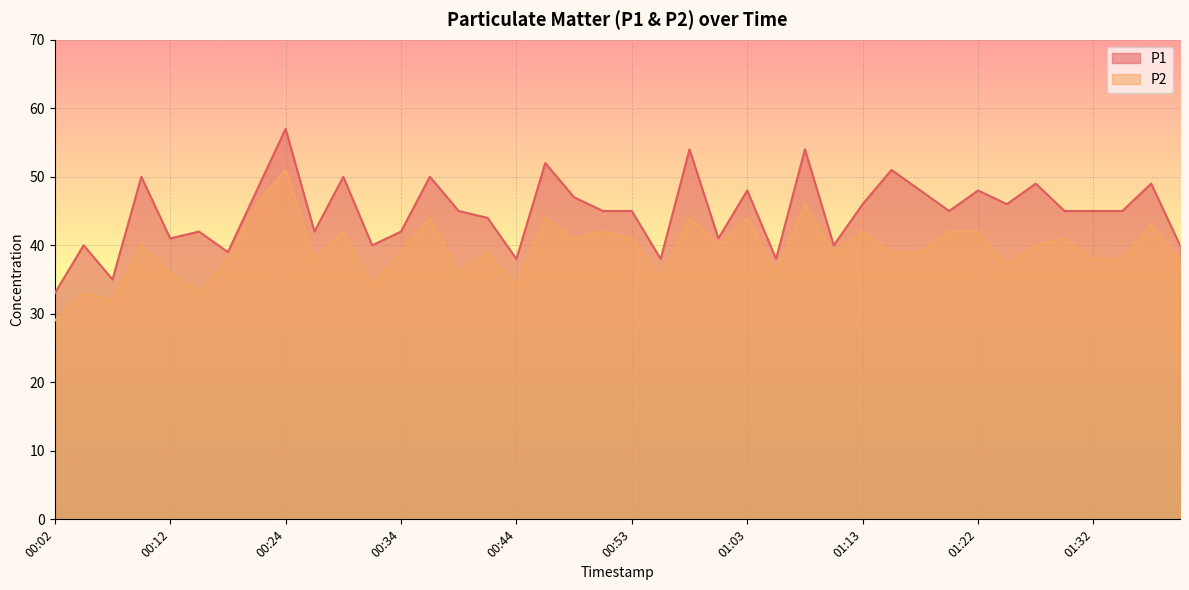

Where does the P2 series first go above 39?

00:10